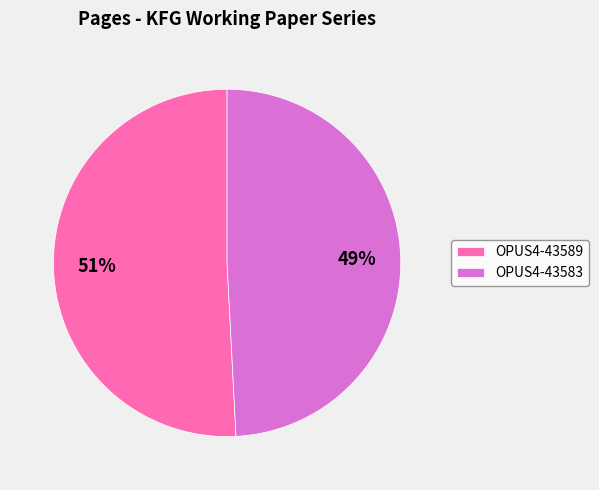

Rank the categories by value from highest to lowest.

OPUS4-43589, OPUS4-43583